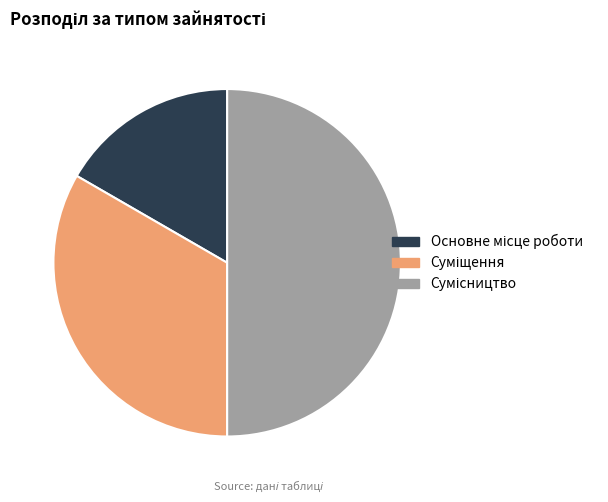

What is the largest slice in the pie chart?

Сумісництво